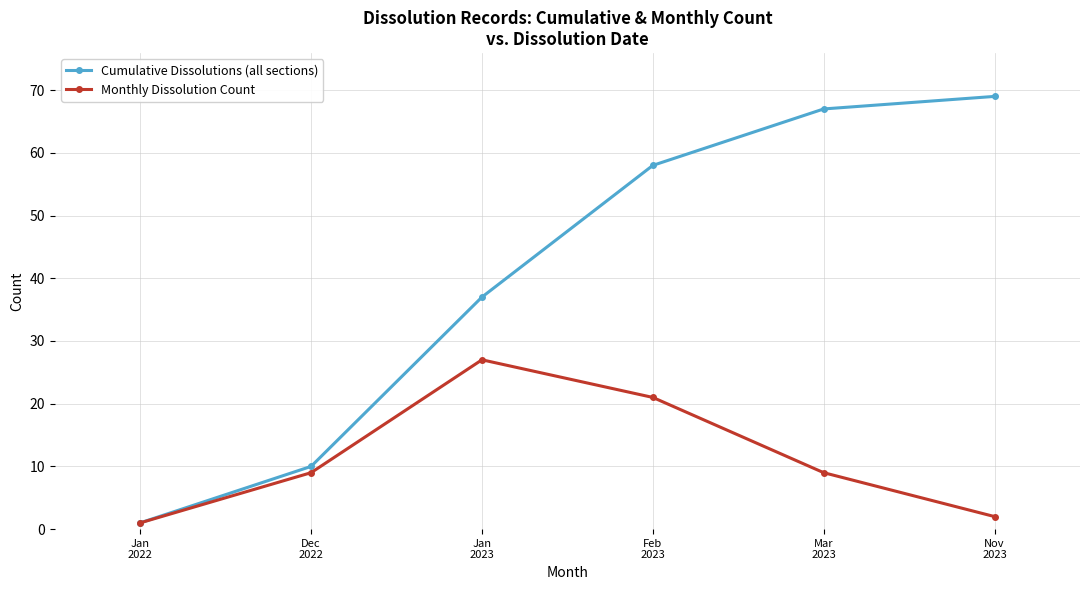

Reading left to right, transcribe all the data shown in this chart.

Cumulative Dissolutions (all sections): Jan
2022=1	Dec
2022=10	Jan
2023=37	Feb
2023=58	Mar
2023=67	Nov
2023=69
Monthly Dissolution Count: Jan
2022=1	Dec
2022=9	Jan
2023=27	Feb
2023=21	Mar
2023=9	Nov
2023=2